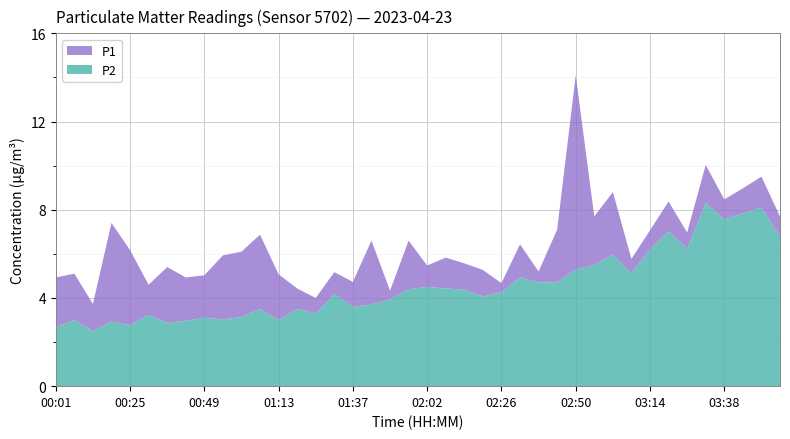

Reading left to right, what are all the values shown in this chart?

P1: 00:01=4.9	00:07=5.1	00:13=3.7	00:19=7.4	00:25=6.2	00:31=4.6	00:37=5.4	00:43=4.9	00:49=5.0	00:55=5.9	01:01=6.1	01:07=6.9	01:13=5.1	01:19=4.4	01:25=4.0	01:31=5.2	01:37=4.7	01:44=6.6	01:50=4.3	01:56=6.6	02:02=5.5	02:08=5.8	02:14=5.6	02:20=5.3	02:26=4.7	02:32=6.4	02:38=5.2	02:44=7.1	02:50=14.1	02:56=7.7	03:02=8.8	03:08=5.8	03:14=7.1	03:20=8.4	03:26=7.0	03:32=10.0	03:38=8.5	03:44=9.0	03:50=9.5	03:56=7.7
P2: 00:01=2.7	00:07=3.0	00:13=2.5	00:19=2.9	00:25=2.8	00:31=3.2	00:37=2.9	00:43=3.0	00:49=3.1	00:55=3.0	01:01=3.1	01:07=3.5	01:13=3.0	01:19=3.5	01:25=3.3	01:31=4.2	01:37=3.6	01:44=3.7	01:50=3.9	01:56=4.4	02:02=4.5	02:08=4.4	02:14=4.4	02:20=4.1	02:26=4.3	02:32=4.9	02:38=4.7	02:44=4.7	02:50=5.3	02:56=5.5	03:02=6.0	03:08=5.1	03:14=6.2	03:20=7.0	03:26=6.2	03:32=8.3	03:38=7.6	03:44=7.8	03:50=8.1	03:56=6.8